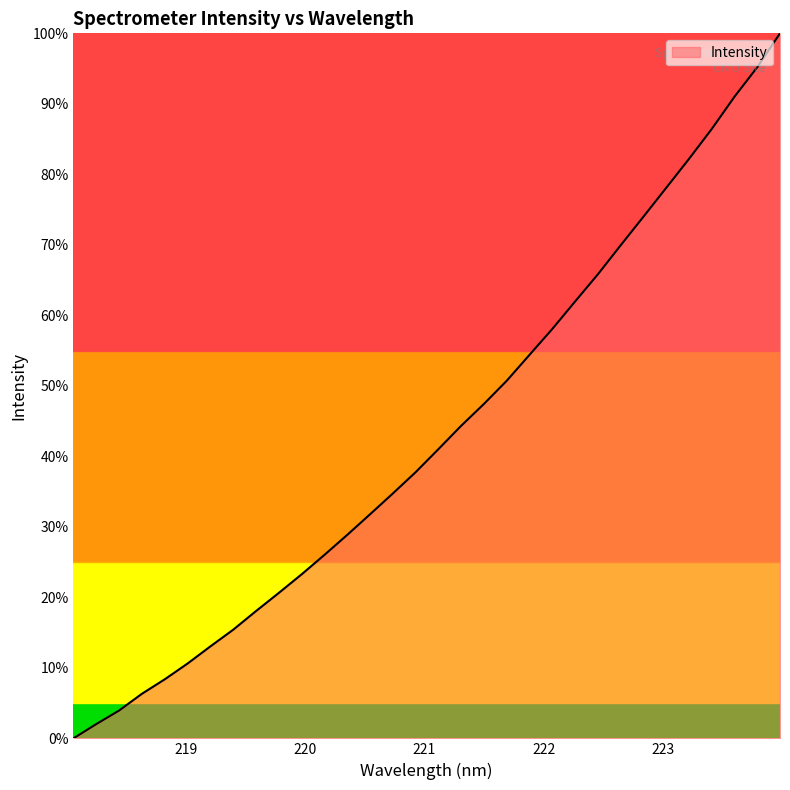

True or false: the data has more than 1 interior local peaks.

False